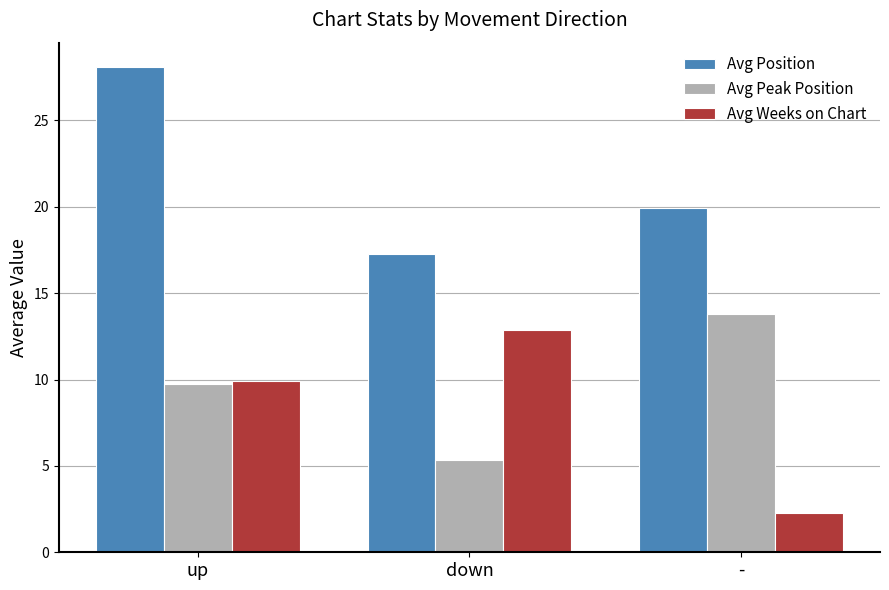

Which category has the highest value in the Avg Weeks on Chart series?

down